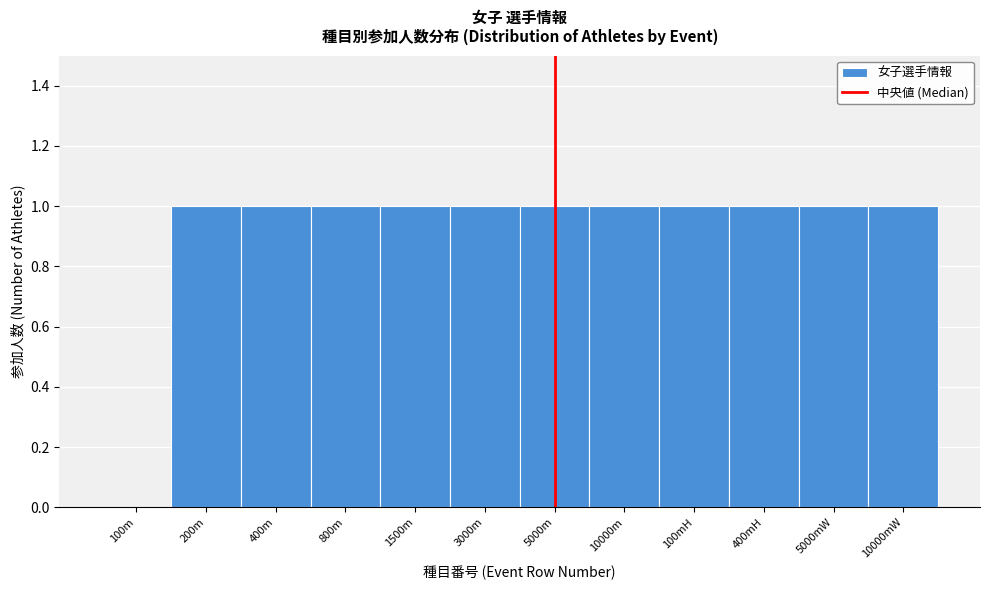

Reading left to right, extract all data points from this chart.

100m=0	200m=1	400m=1	800m=1	1500m=1	3000m=1	5000m=1	10000m=1	100mH=1	400mH=1	5000mW=1	10000mW=1